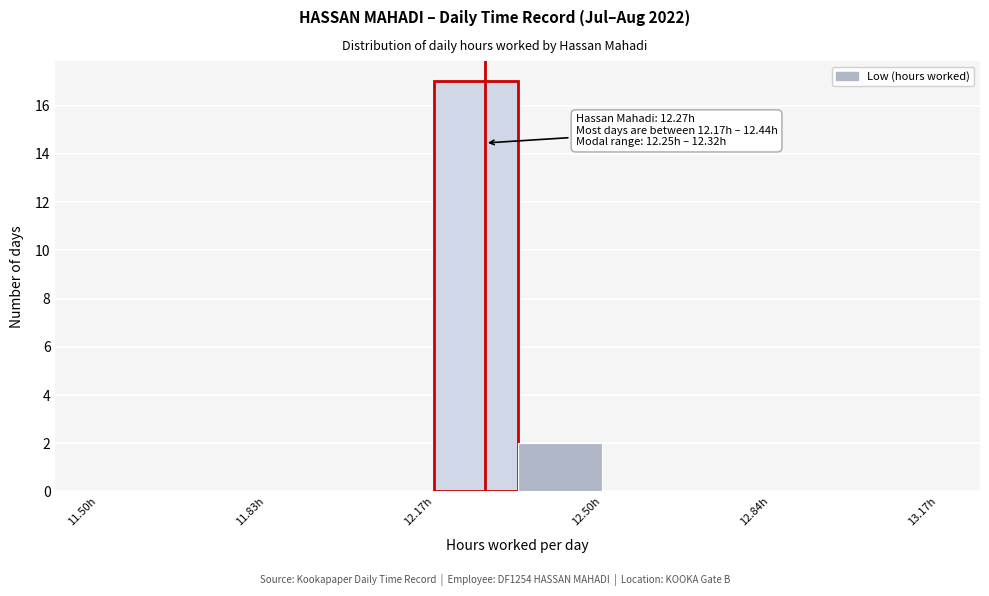

Around what value on the x-axis is the tallest bar? Give the approximate position of its centre, as read against the axis.

12.25